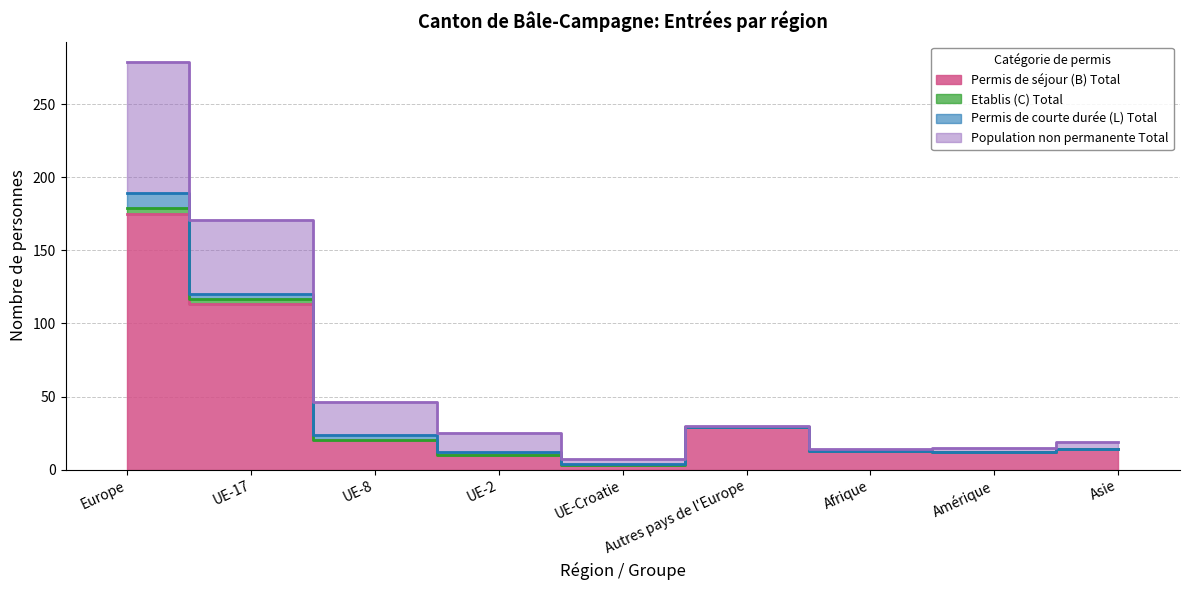

Which category has the lowest value in the Population non permanente Total series?

UE-Croatie